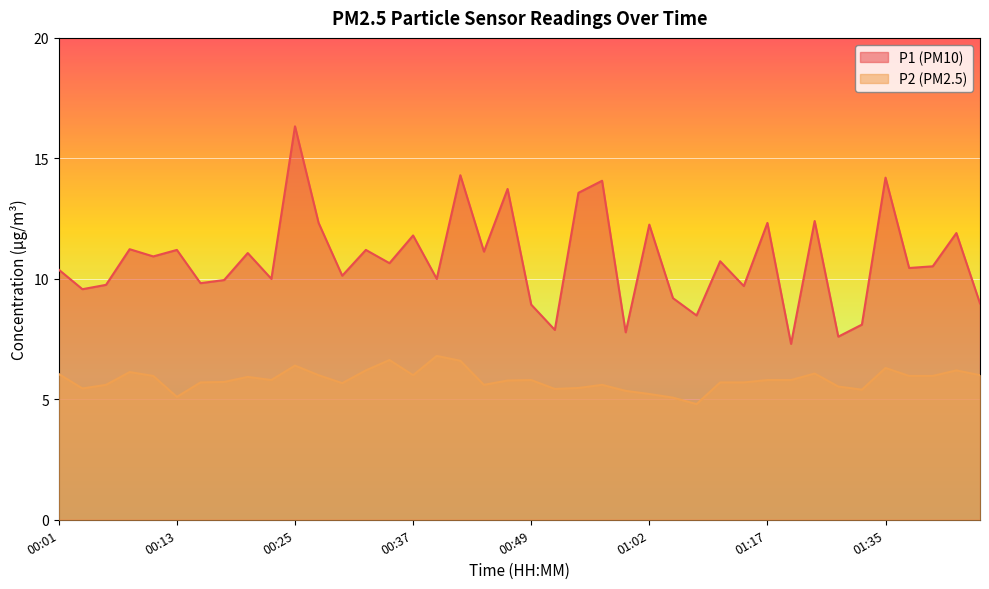

Between 00:57 and 01:07, which series saw the biggest shift?

P1